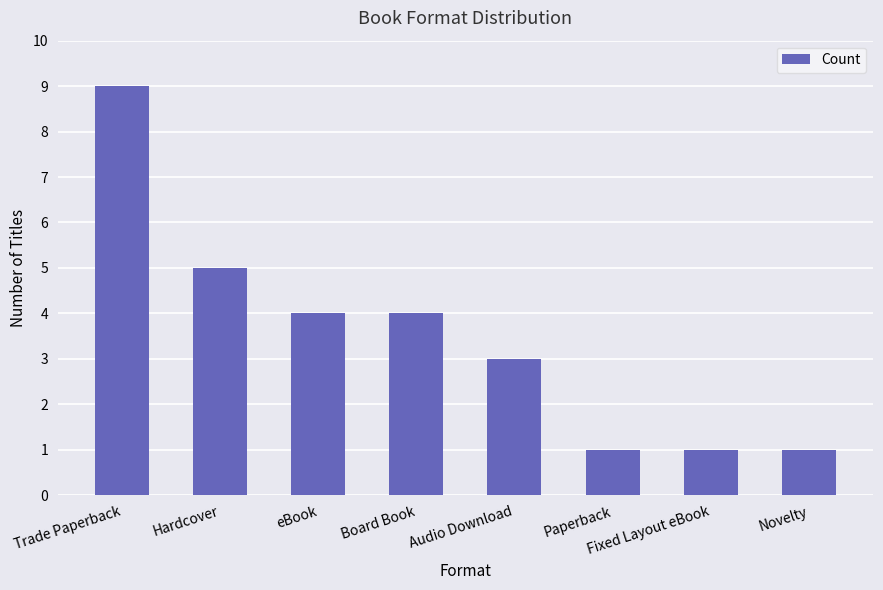

Which label corresponds to the largest value in the chart?

Trade Paperback